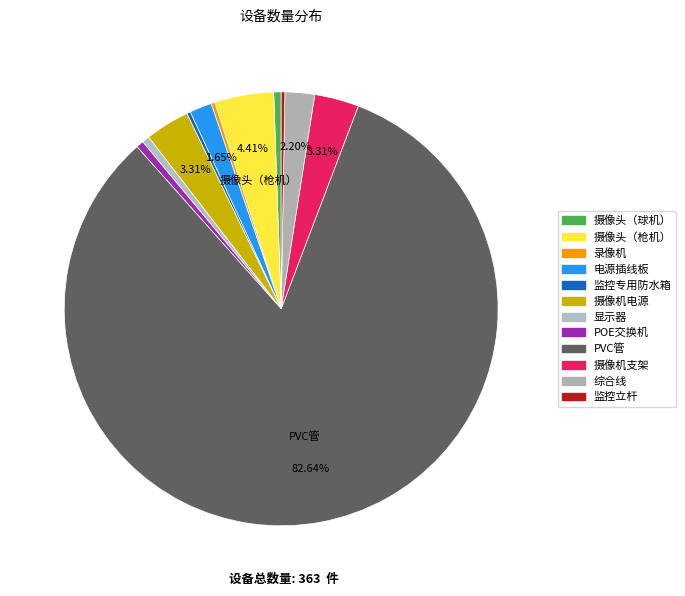

Which category has the smallest portion of the pie?

录像机